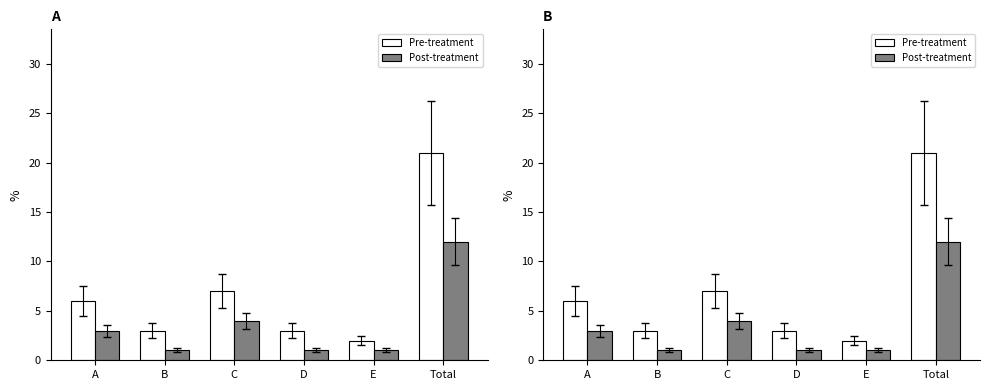

The Pre-treatment series shows 2 at E. True or false?

True